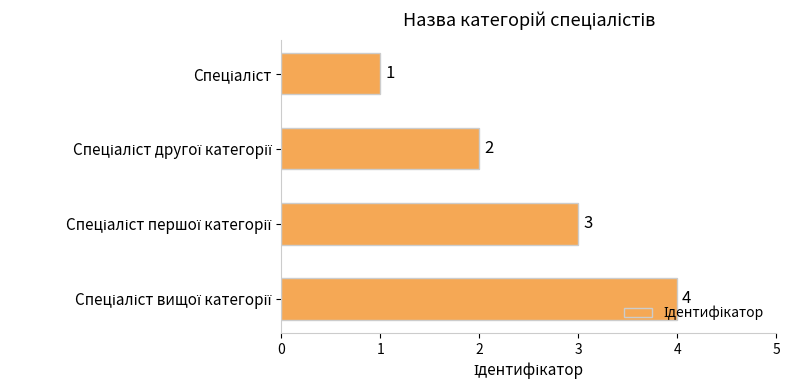

Are the bars grouped side by side (vs. stacked)?

No